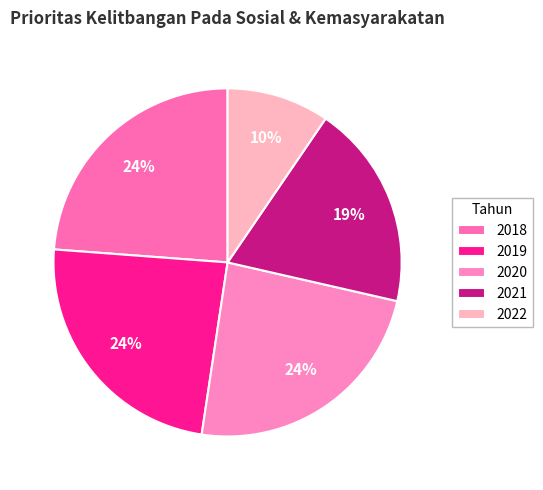

Is the sum of 2021 and 2022 greater than half?

No